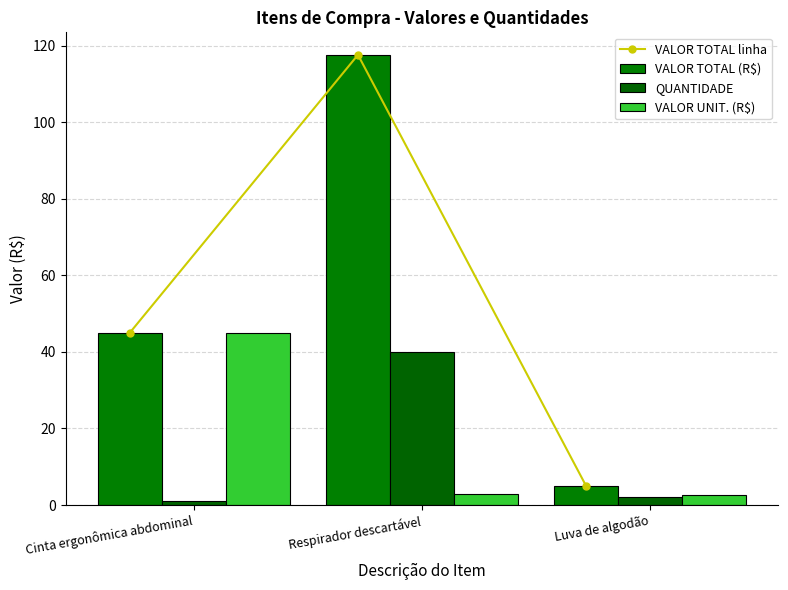

Reading right to left, extract all data points from this chart.

VALOR TOTAL linha: 5.0	117.6	45.0
VALOR TOTAL (R$): 5.0	117.6	45.0
QUANTIDADE: 2.0	40.0	1.0
VALOR UNIT. (R$): 2.5	2.9	45.0